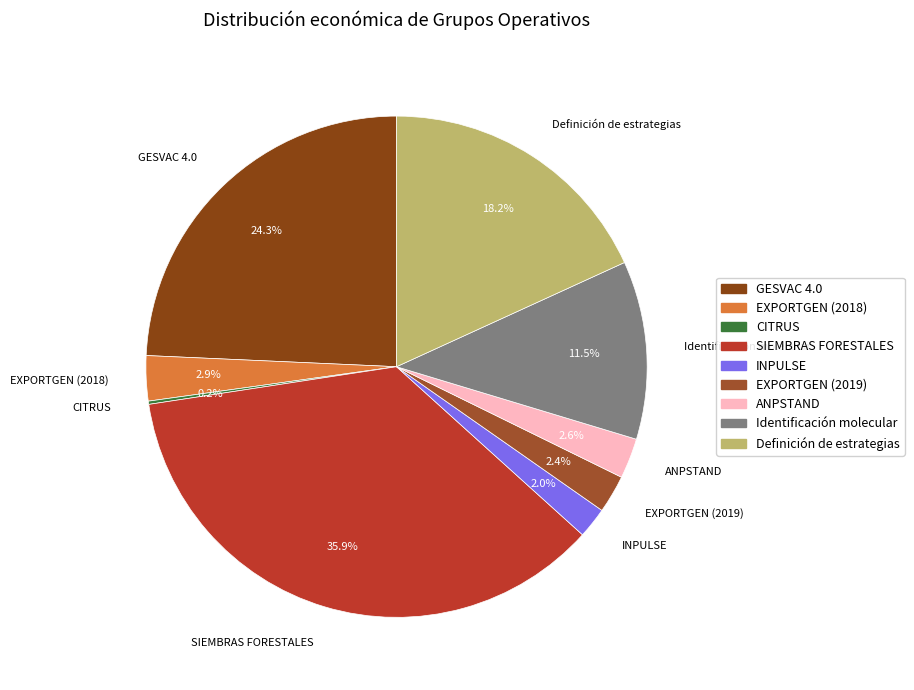

Approximately how many times larger is the value at Definición de estrategias compared to GESVAC 4.0?

0.7